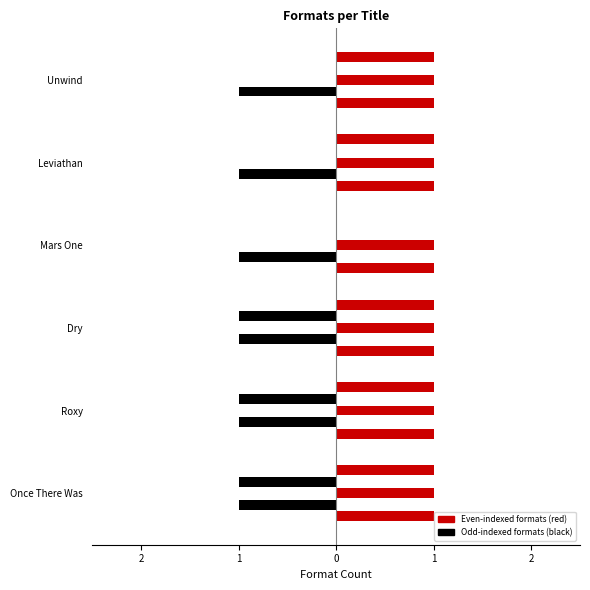

How many bars are there in each group?

5